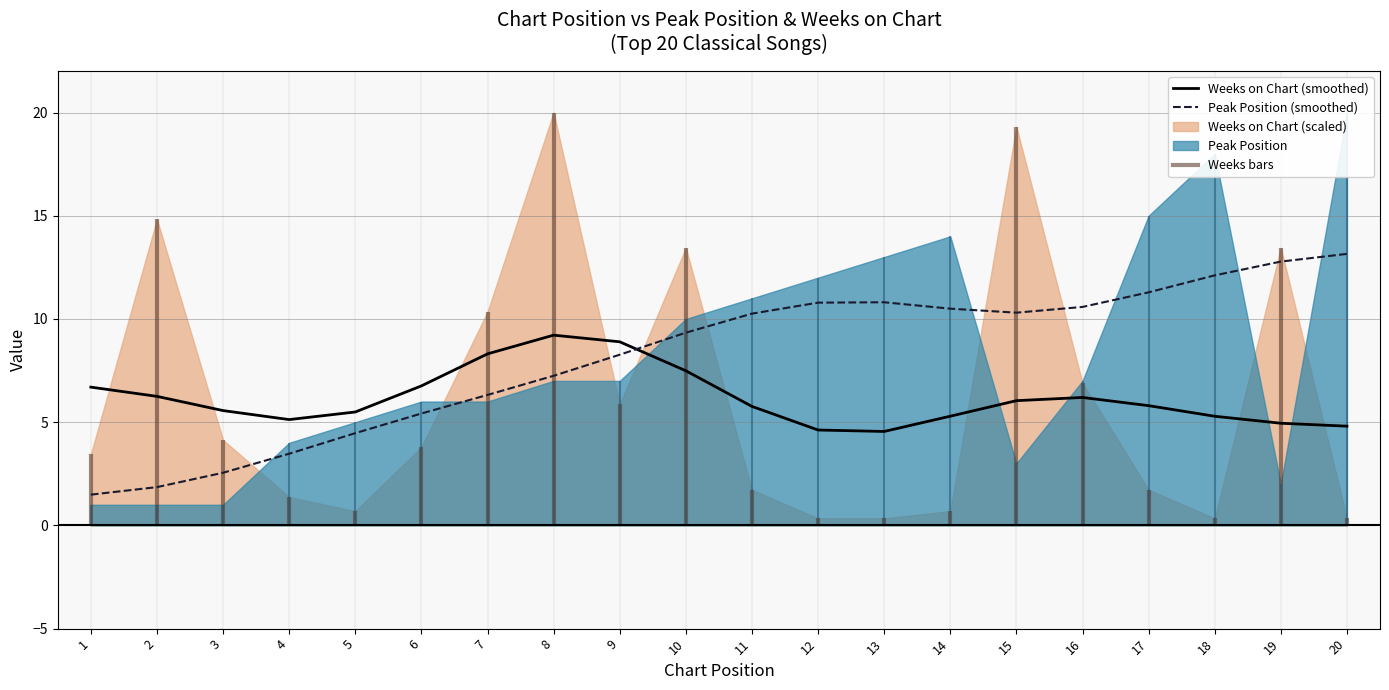

Rank the series at 1 from highest to lowest value.

Weeks on Chart (smoothed), Peak Position (smoothed)